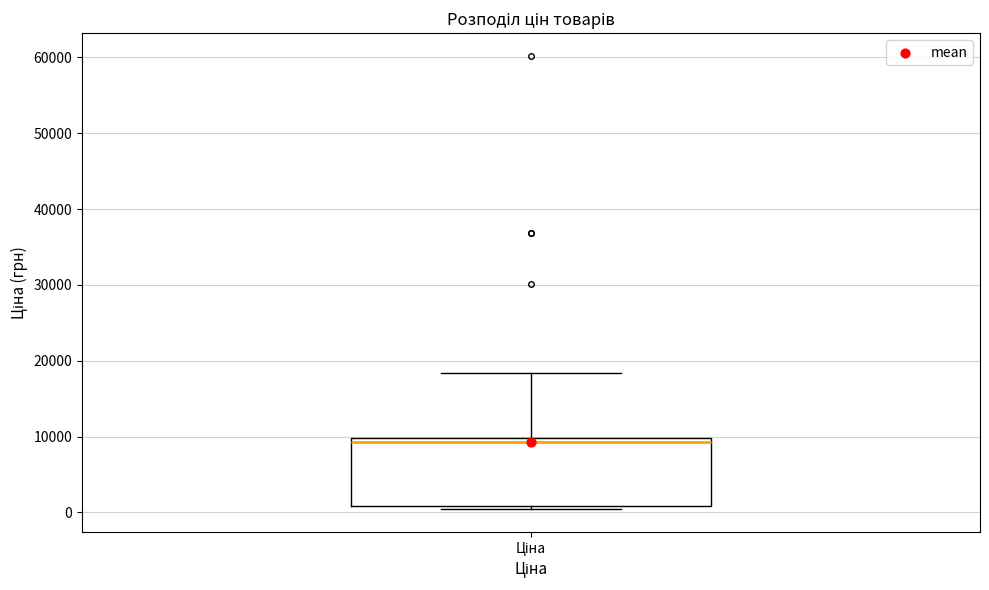

Read this box plot against the y-axis: the position of the median line, the range covered by the box, and the ends of both whiskers. The values are not printed on the chart, so give them approximately, as read against the axis.

median 9000, box 1000 to 10000, whiskers 0 to 18000